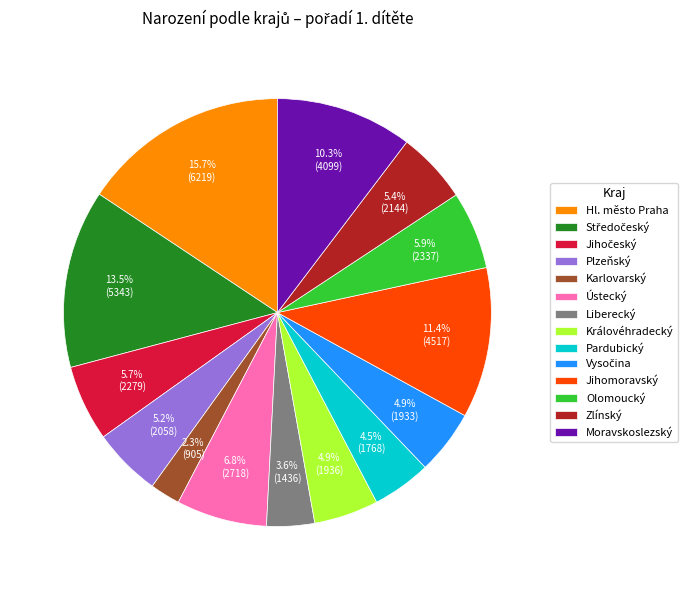

How many segments does this pie chart have?

14